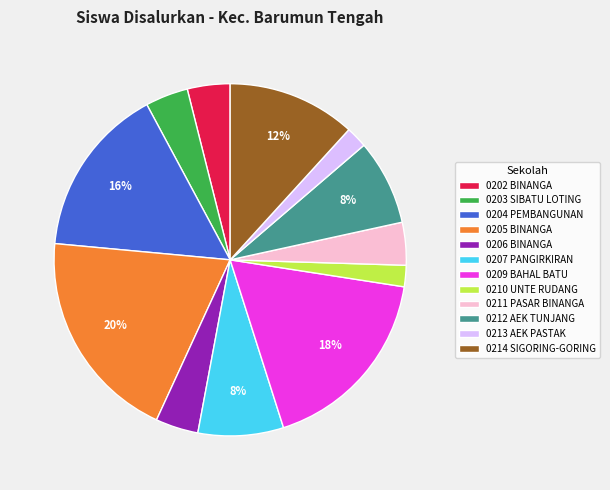

What is the largest slice in the pie chart?

0205 BINANGA